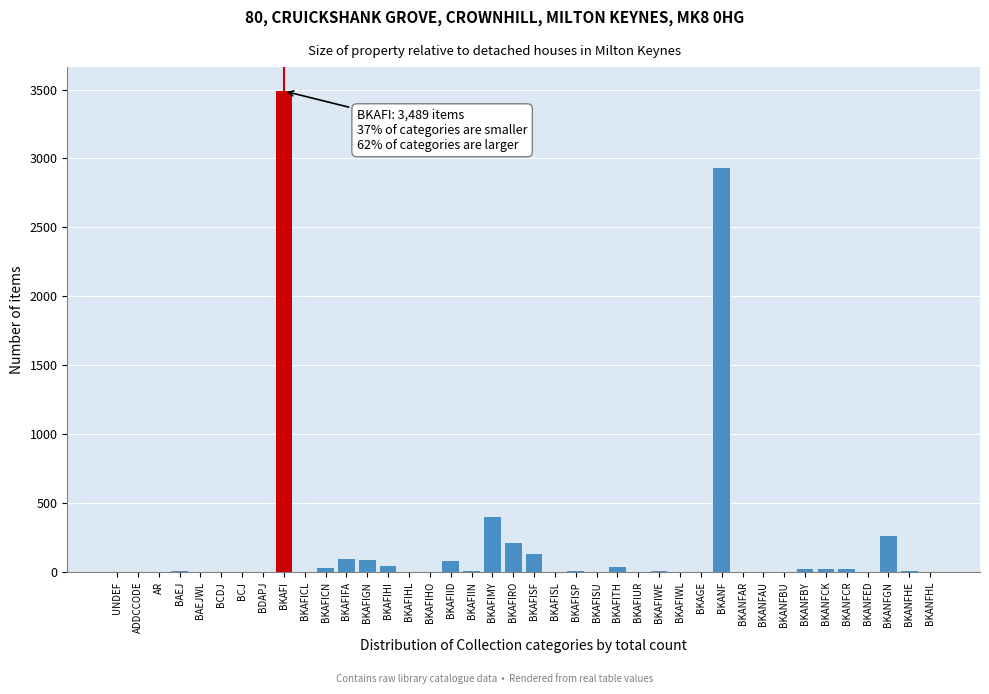

At which label is the value closest to 1744?

BKANF